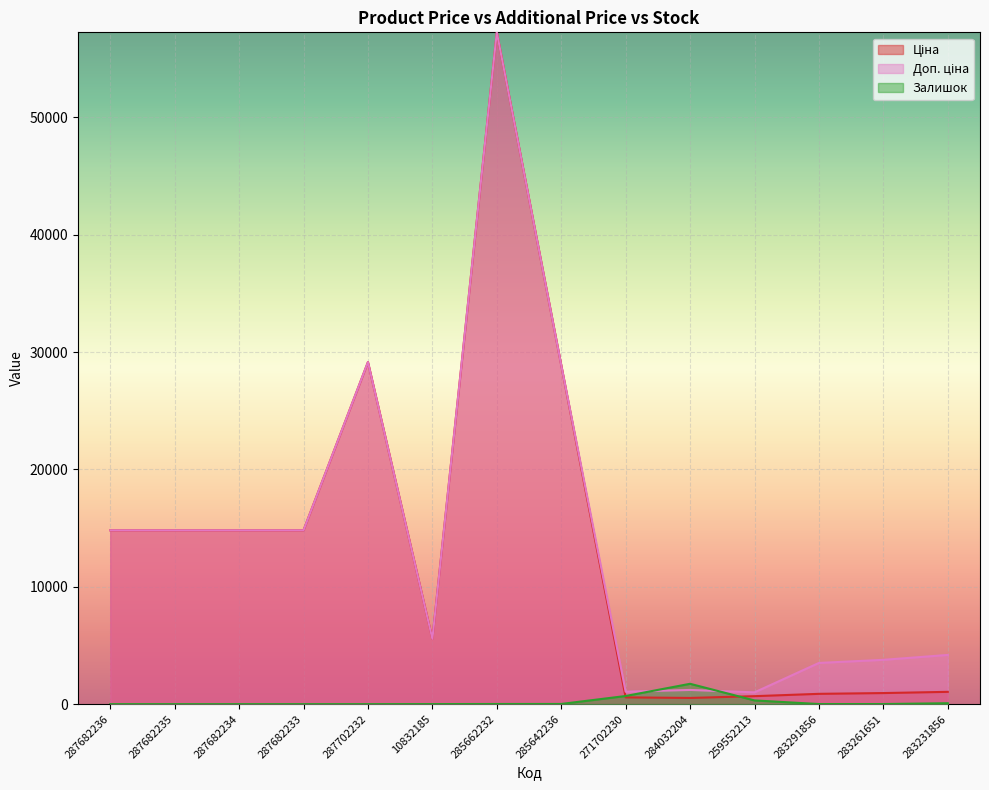

Is the value of Доп. ціна at 287682236 greater than the value of Ціна at 10832185?

Yes